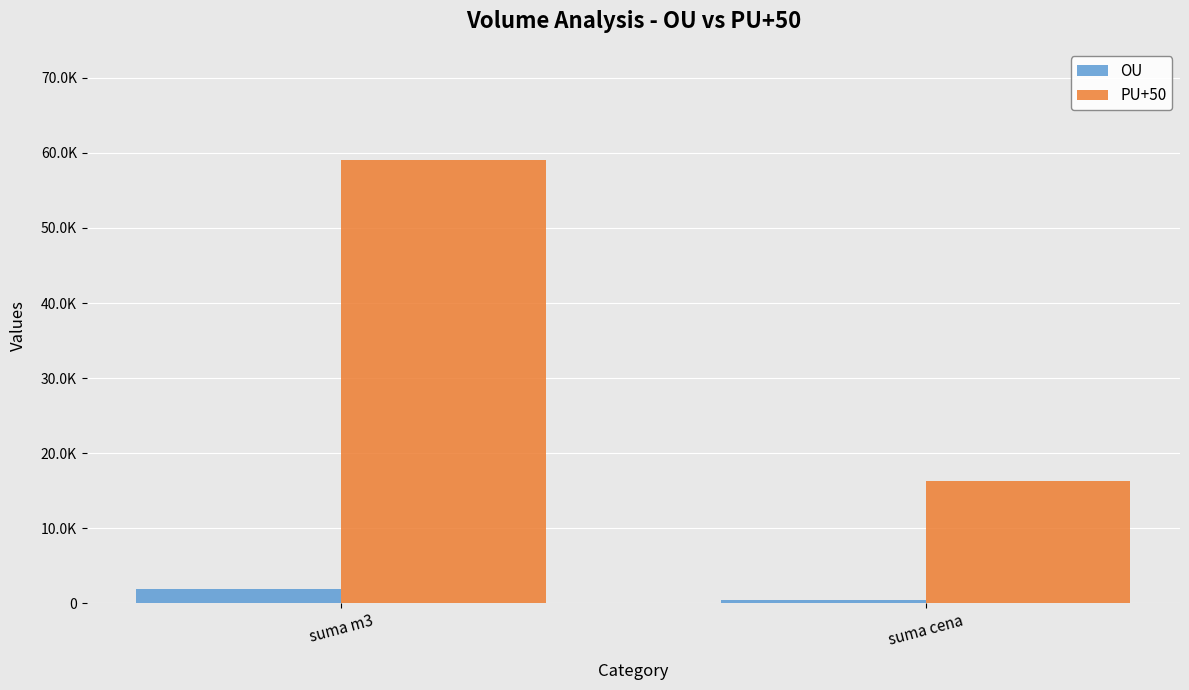

Rank the series by their average value, from highest to lowest.

PU+50, OU